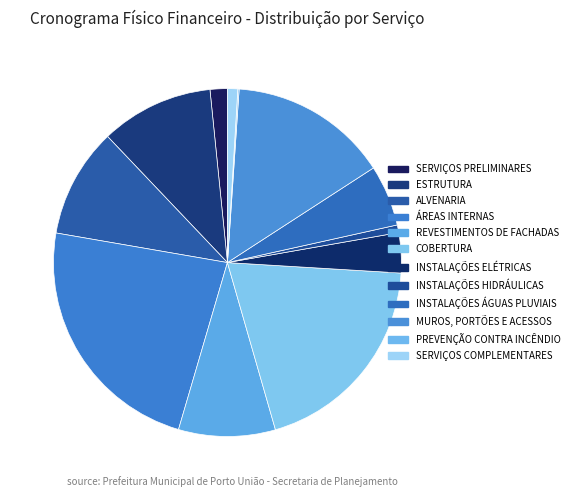

What is the ratio of the value at MUROS, PORTÕES E ACESSOS to the value at SERVIÇOS COMPLEMENTARES?

15.5